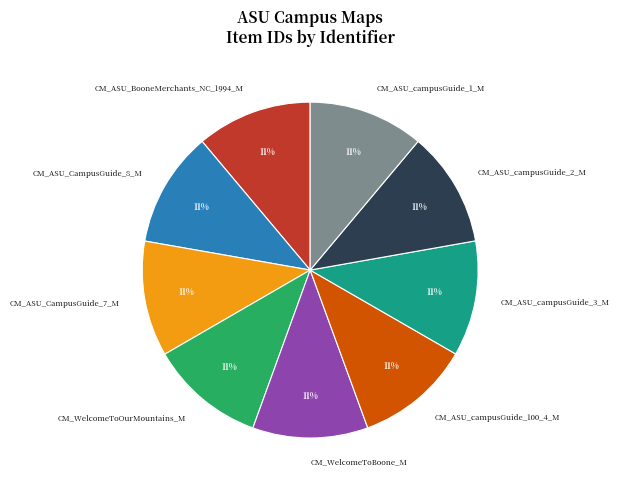

Combined, do CM_ASU_campusGuide_3_M and CM_WelcomeToOurMountains_M account for over 50%?

No